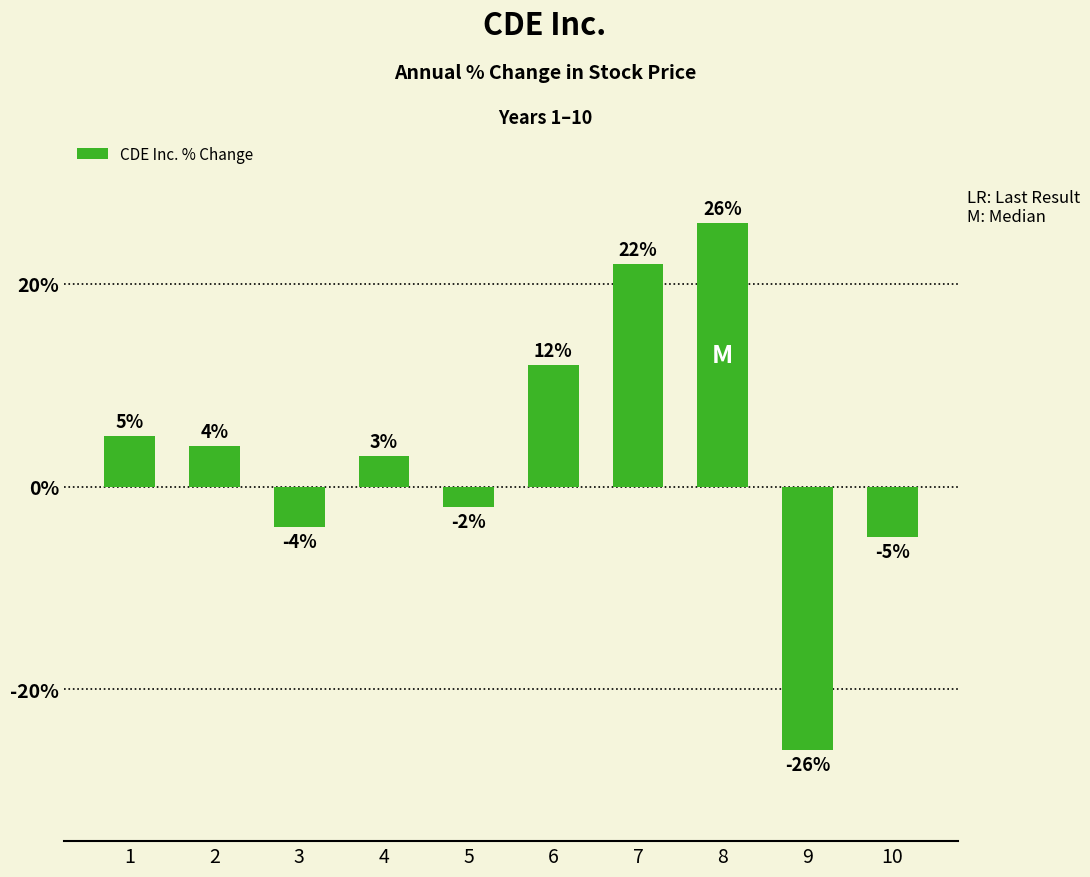

List the labels in order of value, largest first.

8, 7, 6, 1, 2, 4, 5, 3, 10, 9